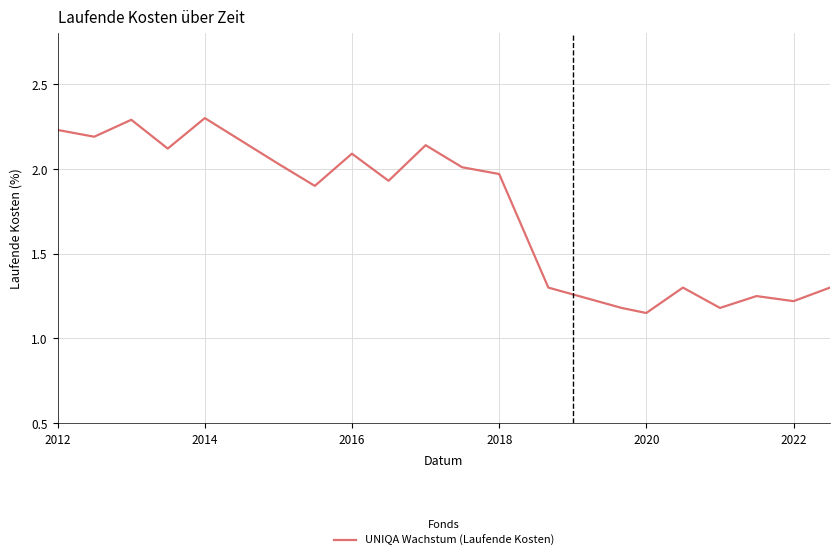

What is the greatest value displayed?

2.3